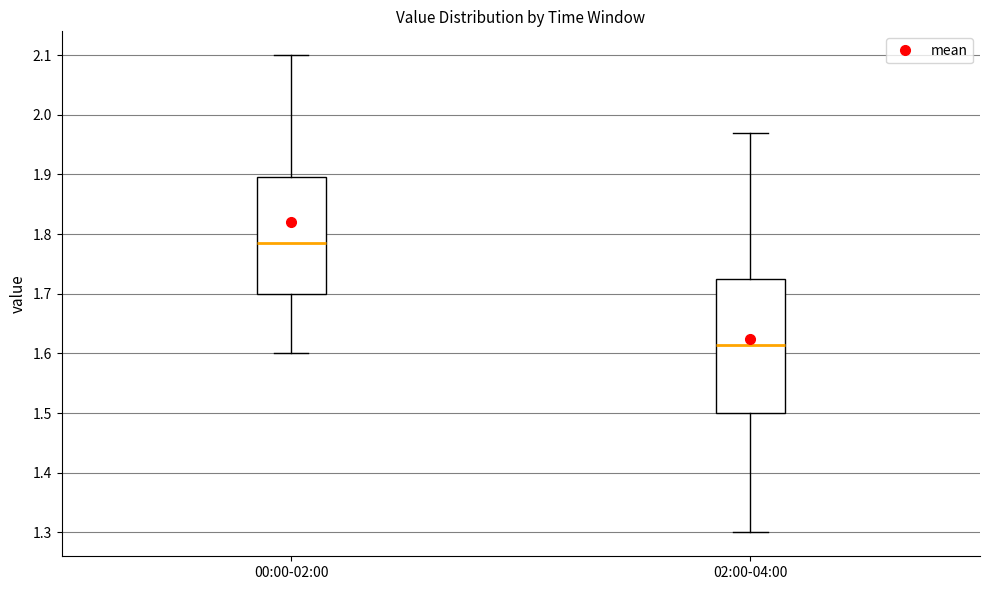

Reading left to right, transcribe this box plot: for each box, give where its median line is, the range the box spans, and where its two whiskers end, as read against the y-axis. The values are not printed on the chart, so give them approximately, as read against the axis.

00:00-02:00: median 1.79, box 1.70 to 1.90, whiskers 1.60 to 2.10
02:00-04:00: median 1.62, box 1.50 to 1.73, whiskers 1.30 to 1.97